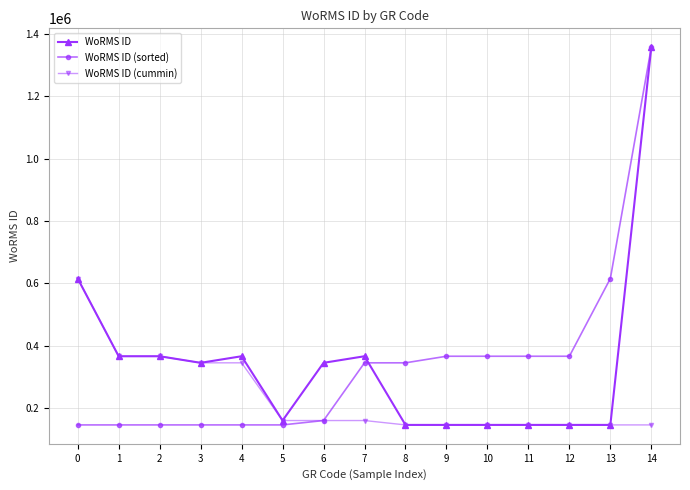

Which series changed the most between 0 and 12?

WoRMS ID (cummin)